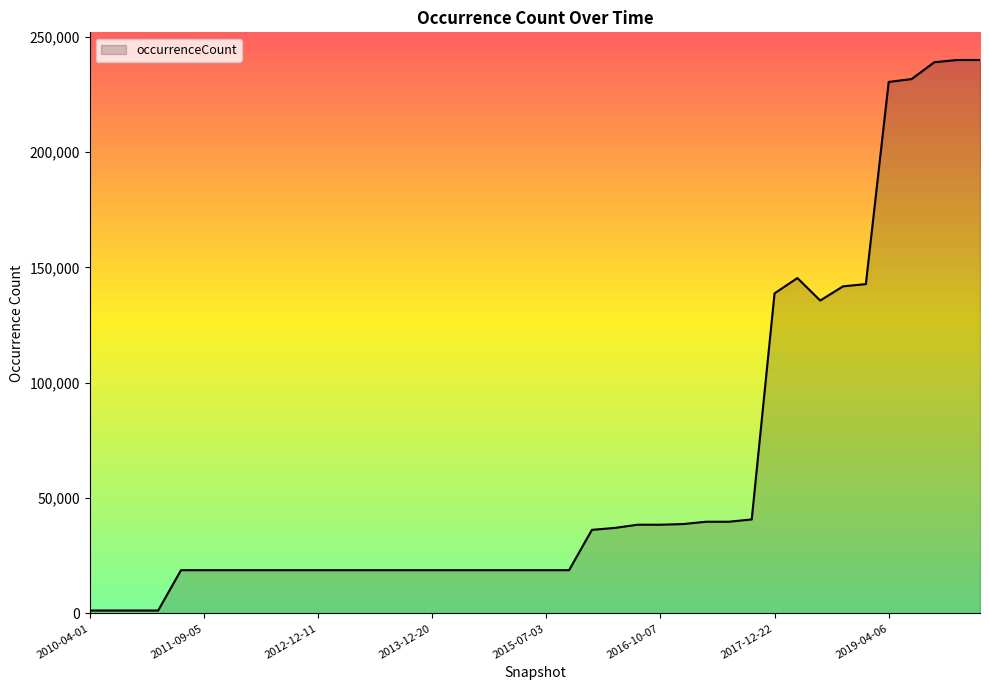

What is the greatest value displayed?

239867